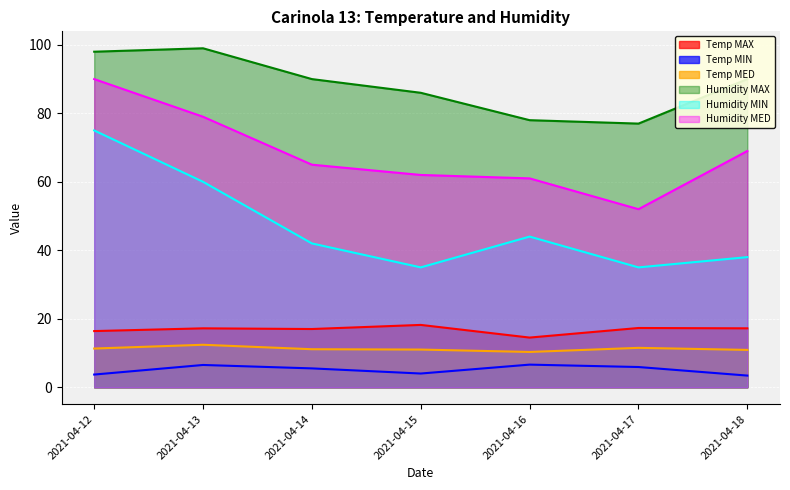

The Humidity MED series shows 65.0 at 2021-04-14. True or false?

True